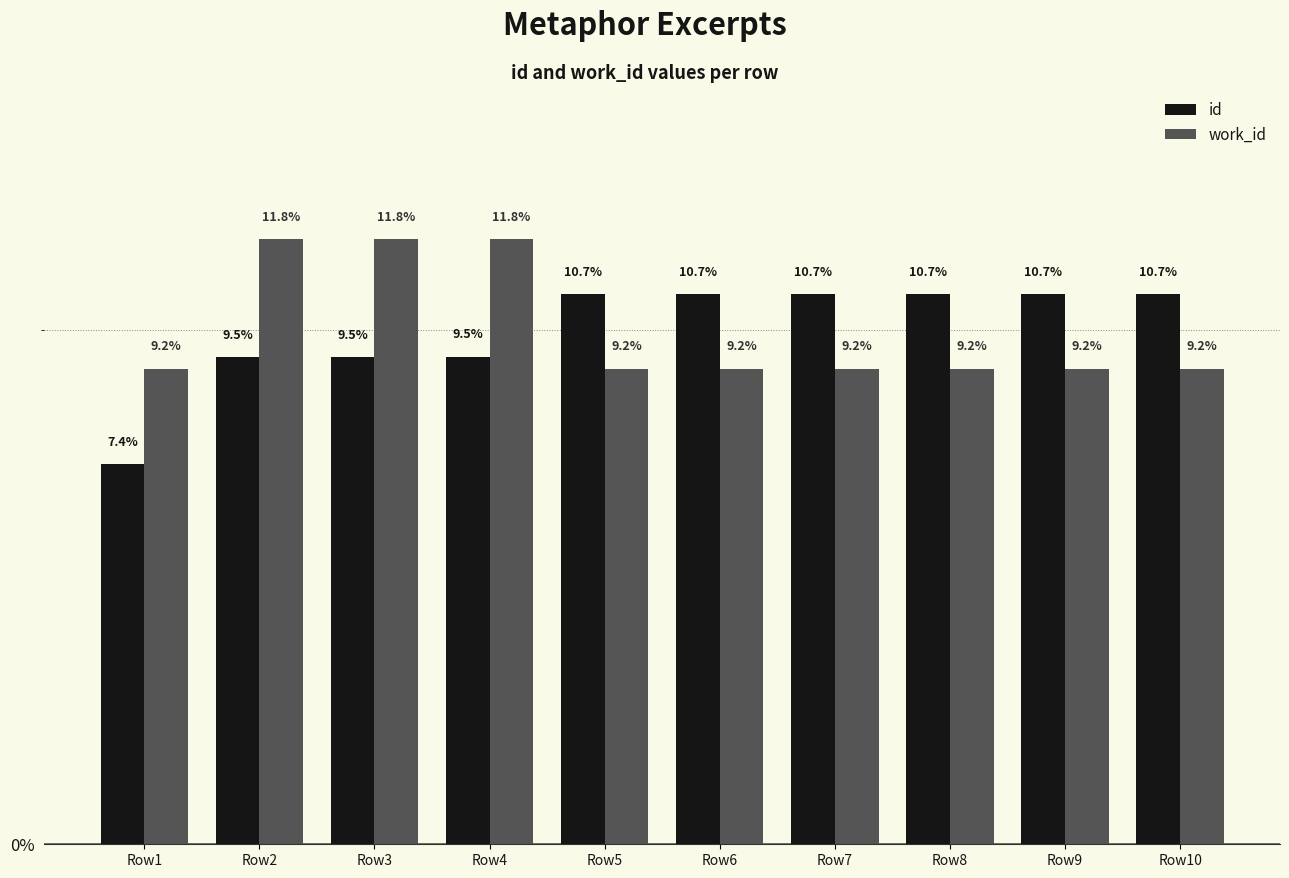

What is the average value of the work_id series?

10.0